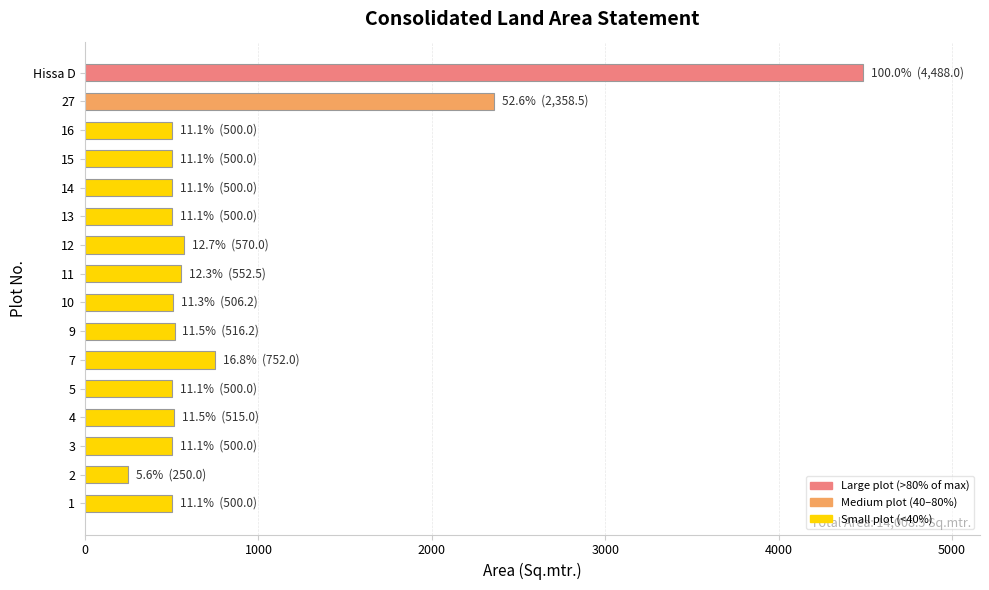

What is the minimum value shown in the chart?

250.0